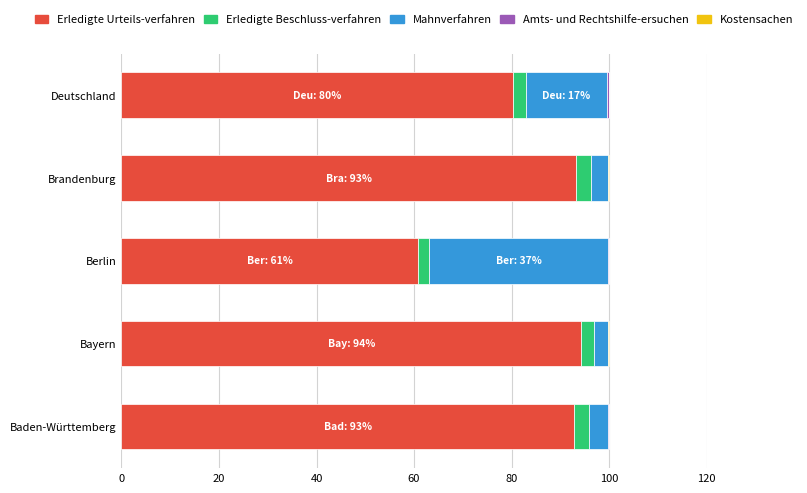

True or false: Erledigte Urteils-verfahren has a value of 80.3 at Deutschland.

True